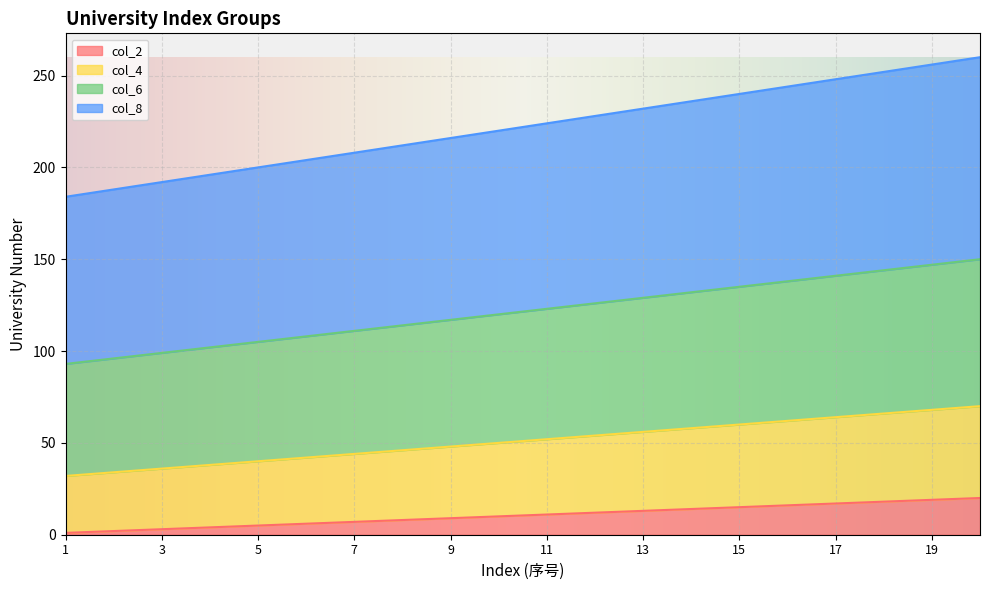

True or false: col_8 and col_4 intersect in this chart.

False